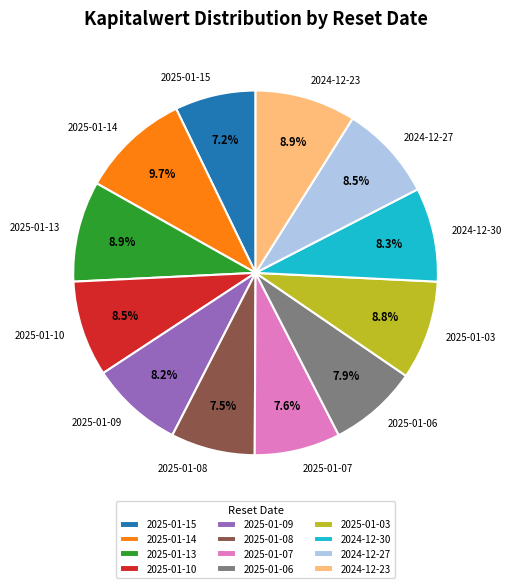

How many slices are in this pie chart?

12